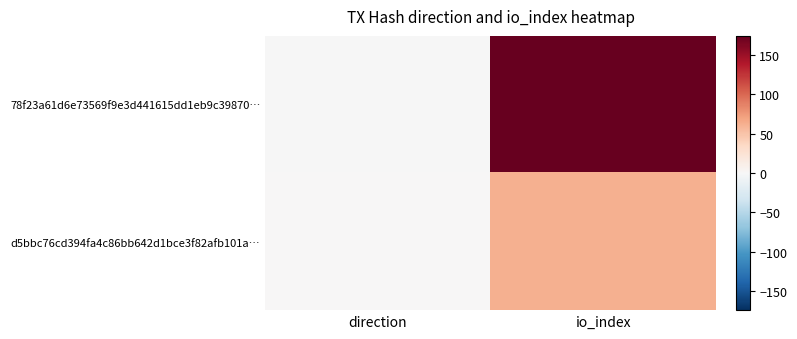

Which series has the largest total across all categories?

78f23a61d6e73569f9e3d441615dd1eb9c39870…